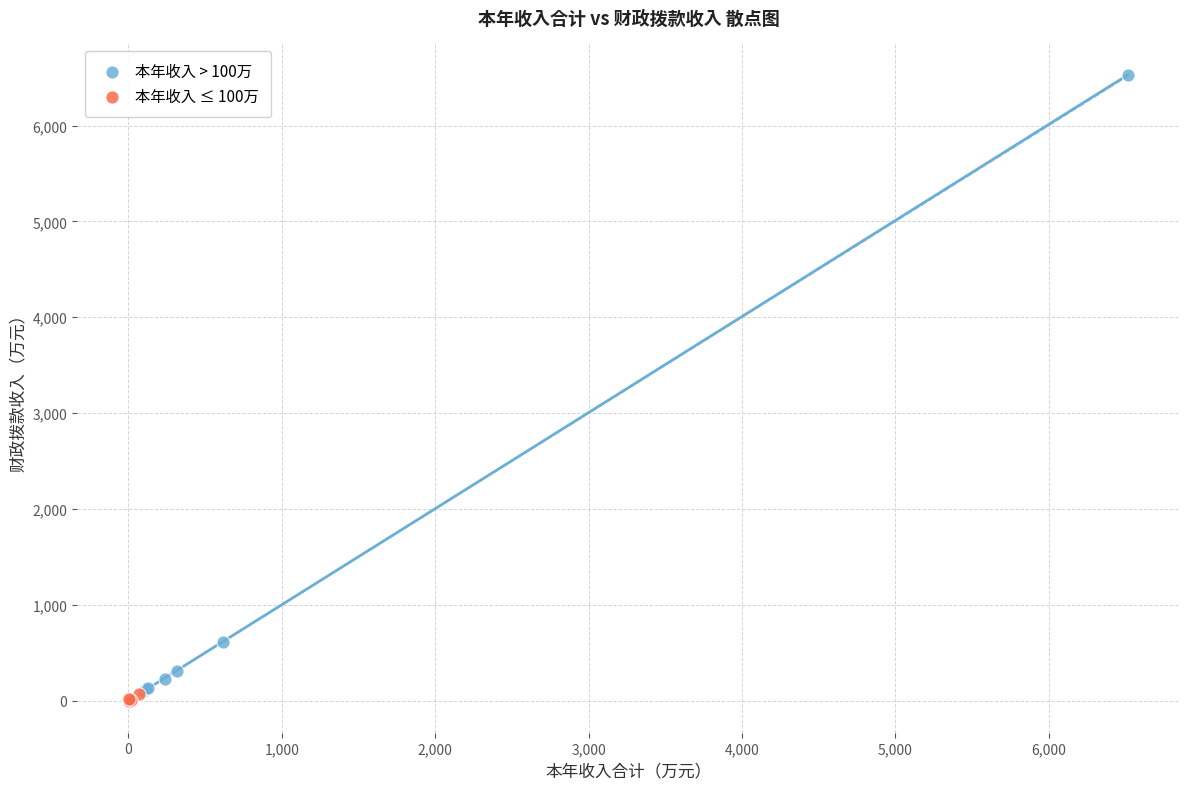

What are all the series names shown in the legend?

本年收入 > 100万, 本年收入 ≤ 100万